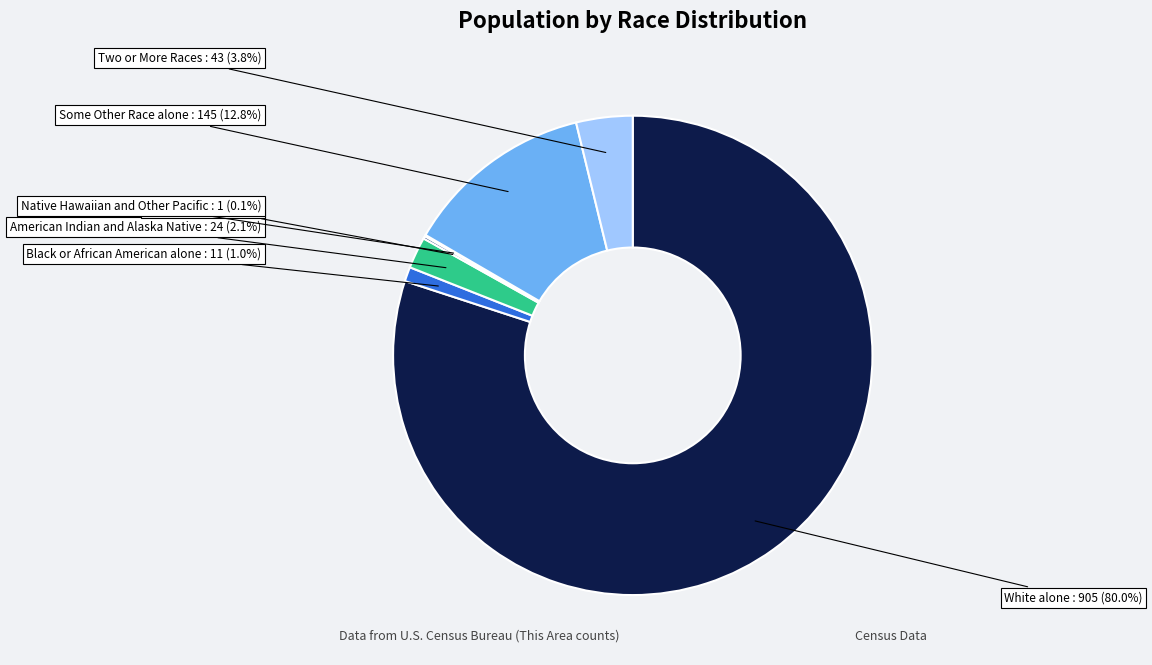

To the nearest percent, what percentage of the pie is Two or More Races?

4%